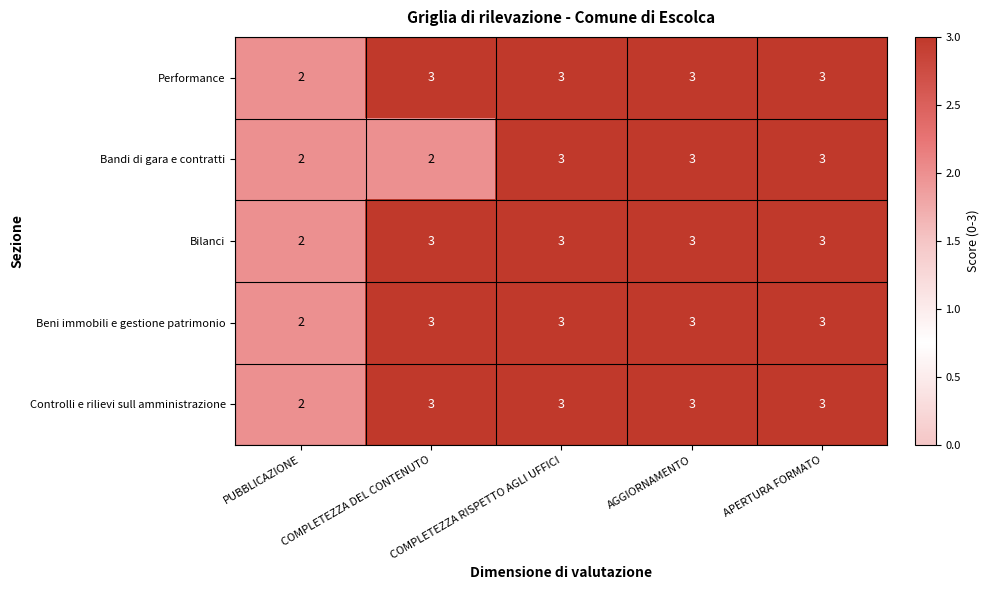

What is the sum of all Controlli e rilievi sull amministrazione values?

14